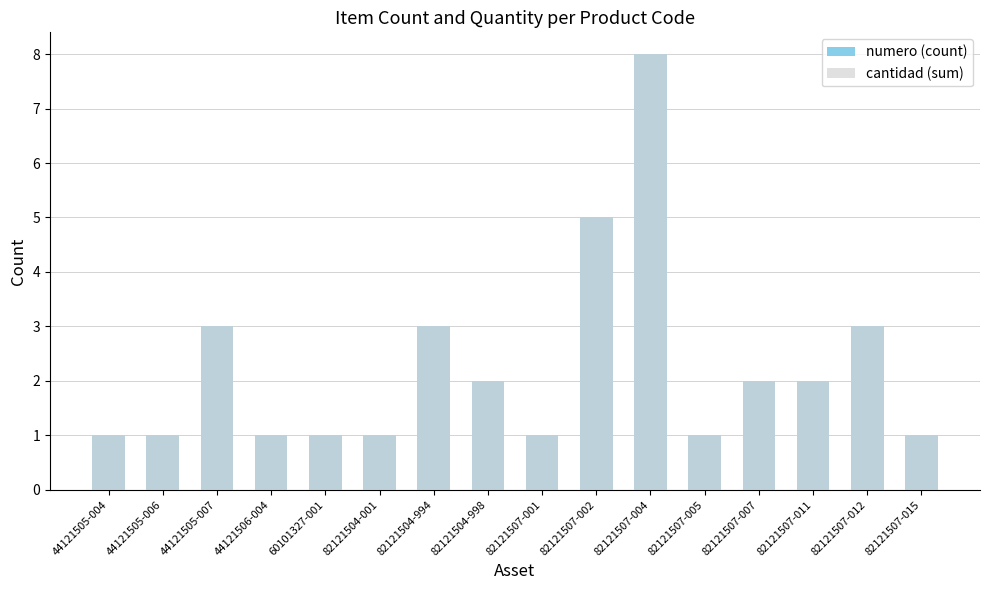

Which series changed the most between 44121506-004 and 82121507-002?

numero (count)